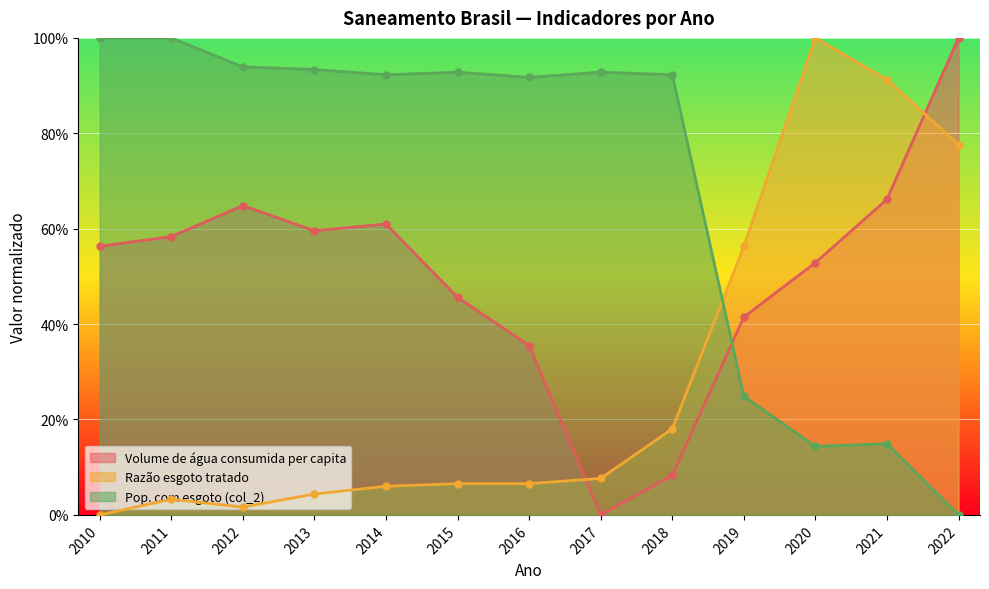

Which label corresponds to the largest value in the chart?

2022